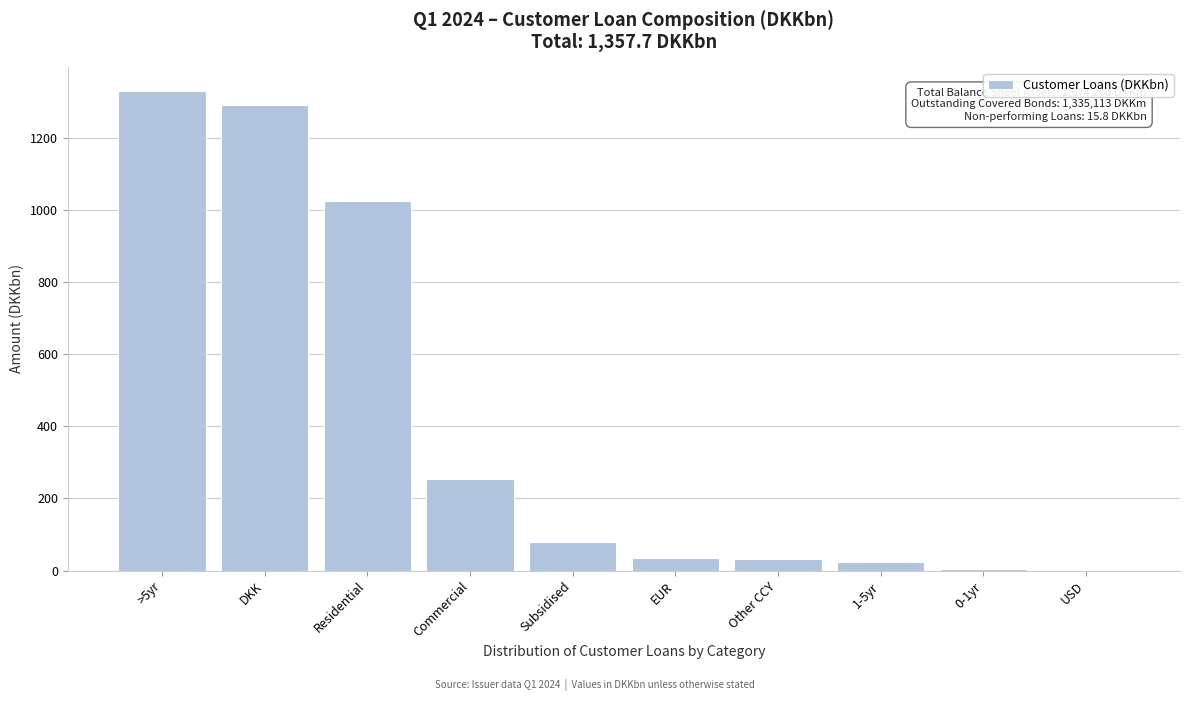

What is the maximum value shown in the chart?

1328.8